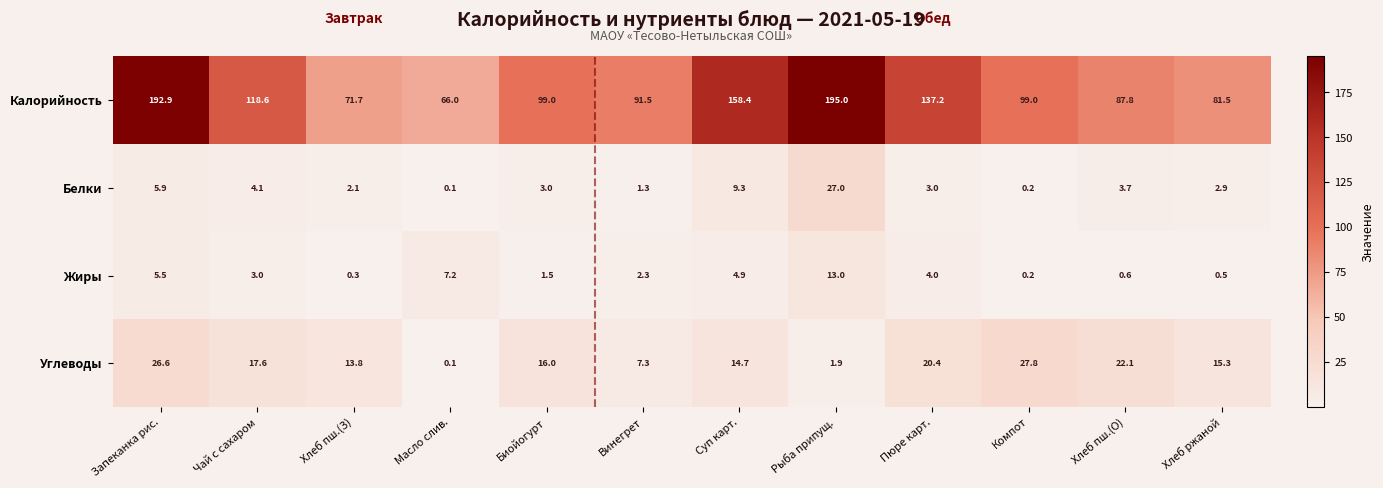

Is it true that Белки equals 9.3 at Суп карт.?

True